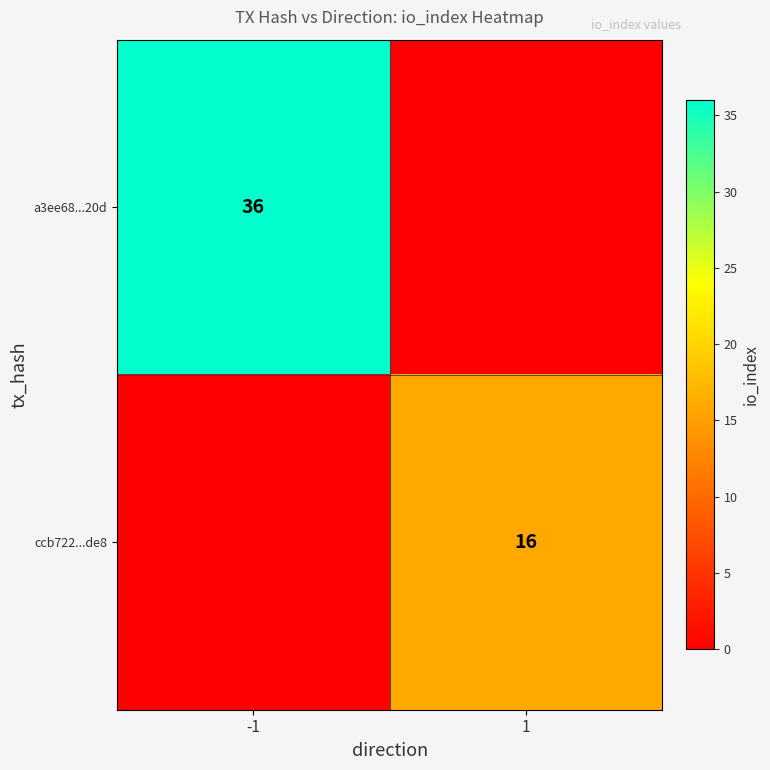

Between -1 and 1, which is larger?

-1